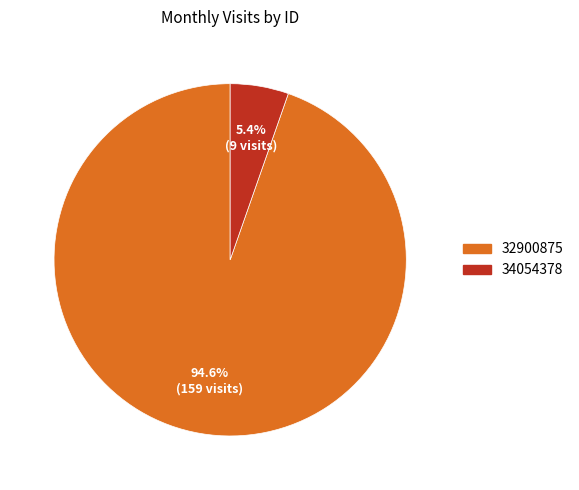

To the nearest percent, what percentage of the pie is 32900875?

95%